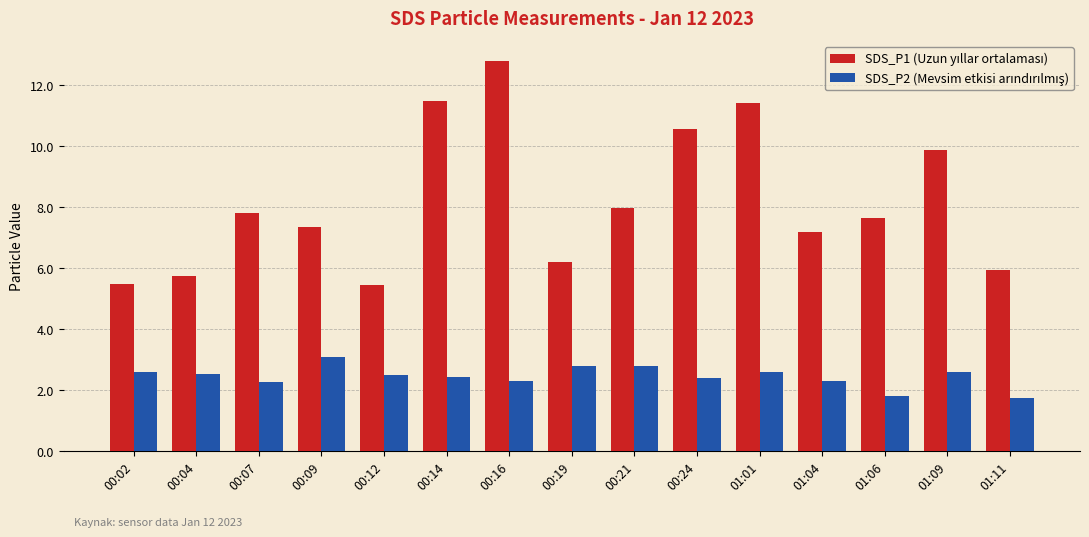

How many distinct data groups are displayed?

2